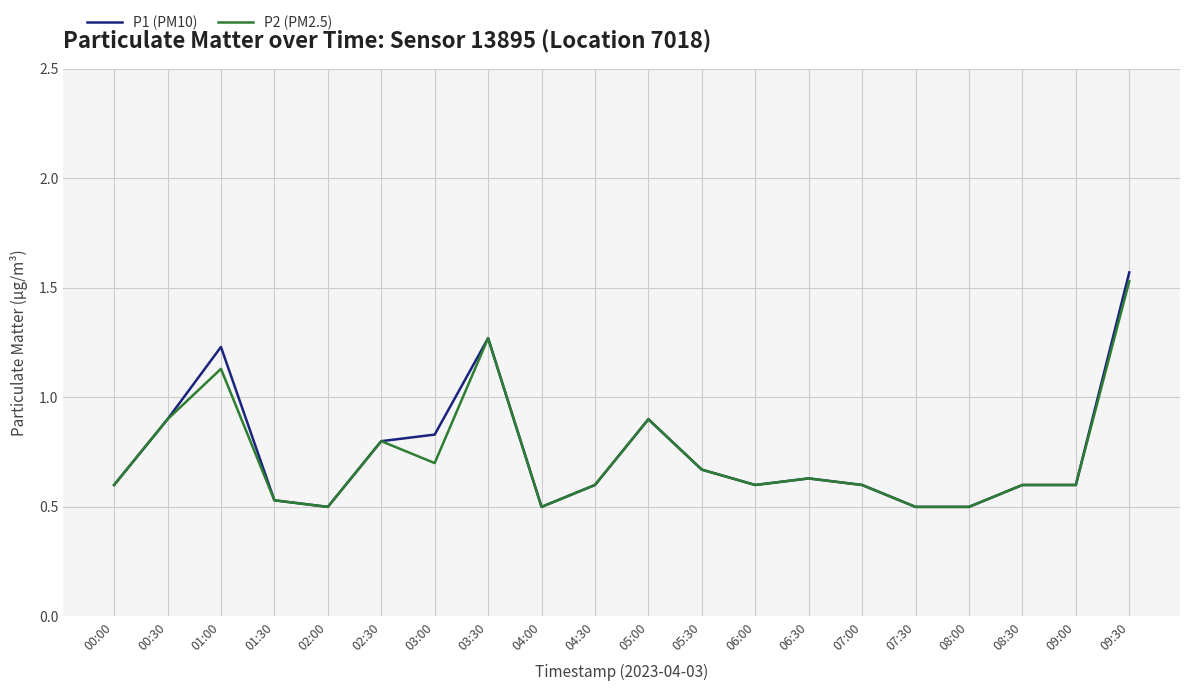

At which label does P2 (PM2.5) reach its peak?

09:30